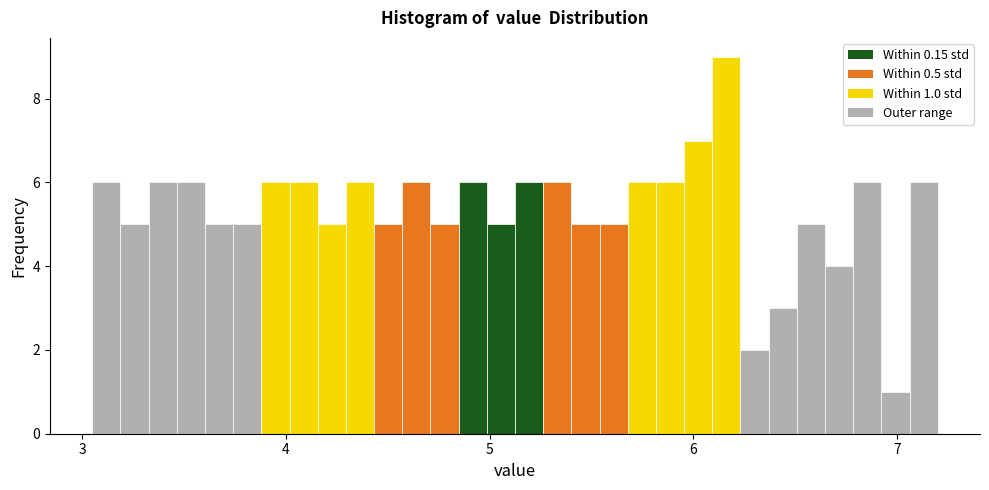

Read against the x-axis, roughly where is the centre of the tallest bar?

6.2